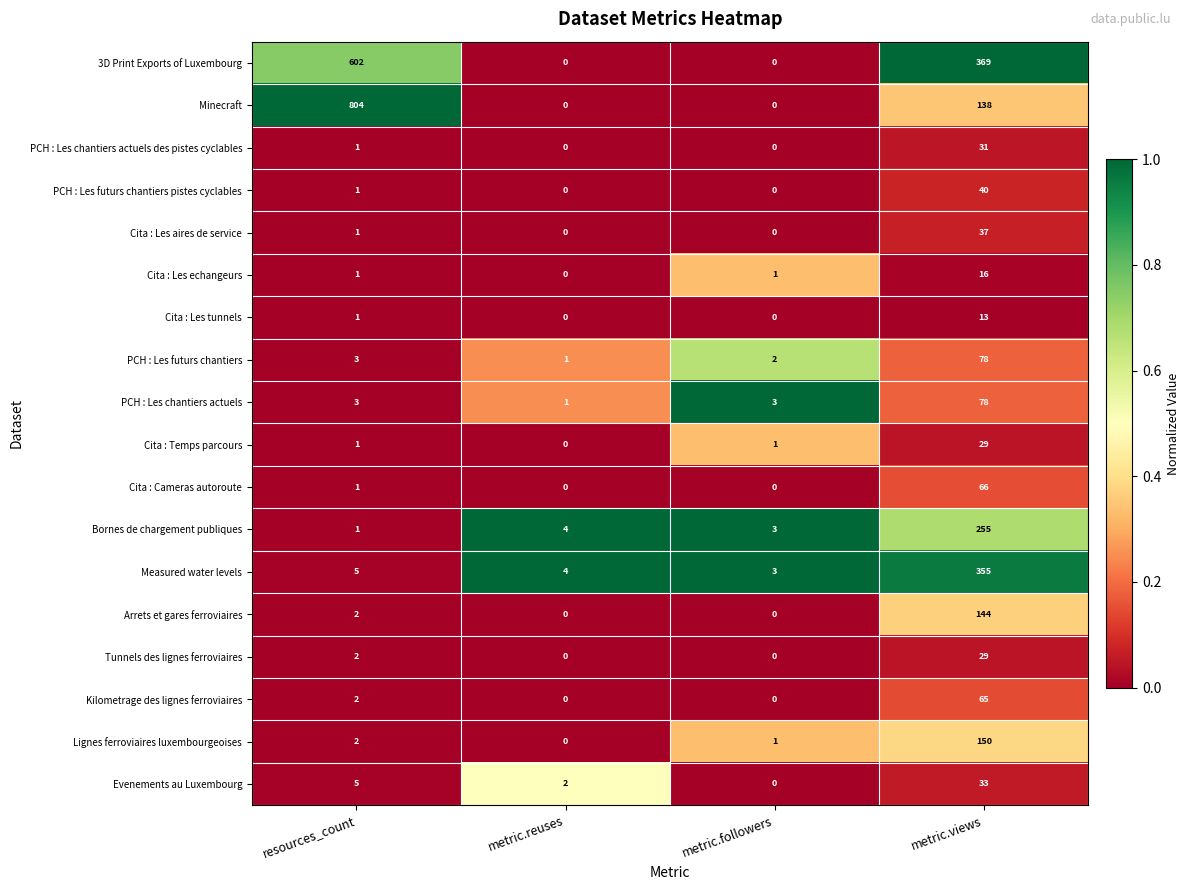

At which category is the sum across all series the highest?

metric.views